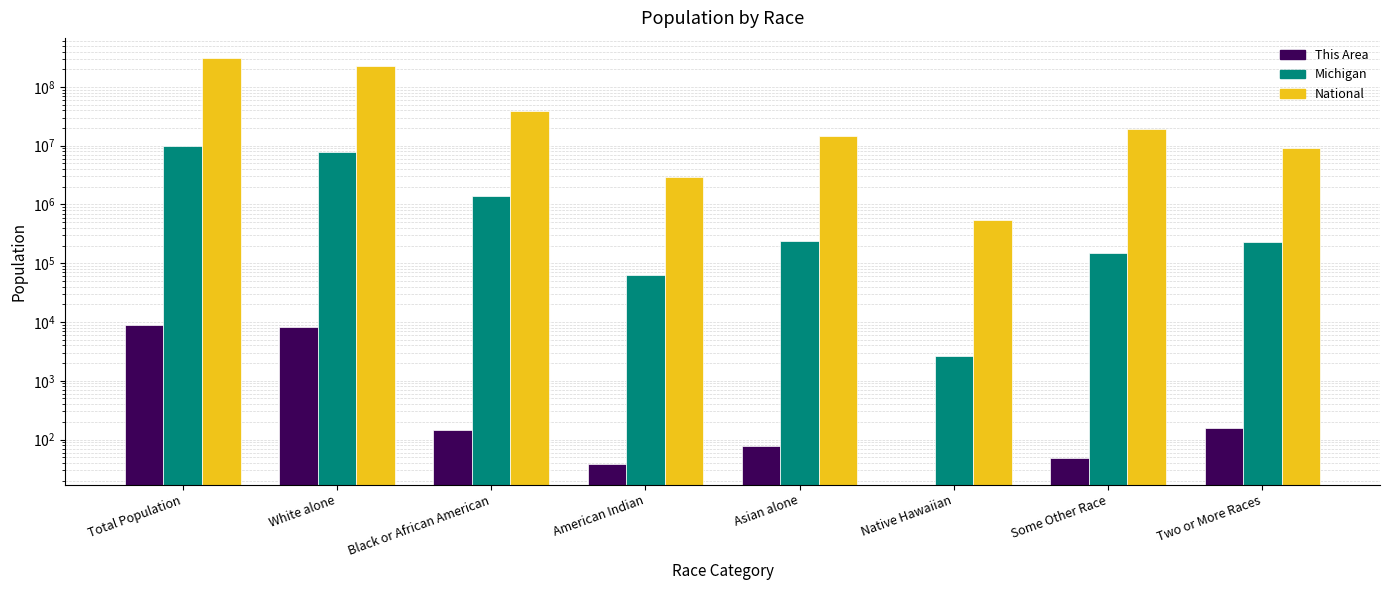

Reading right to left, list all the values displayed in this chart.

This Area: 155	49	0	78	38	143	8372	8835
Michigan: 230319	147029	2604	238199	62007	1400362	7803120	9883640
National: 9009073	19107368	540013	14674252	2932248	38929319	223553265	308745538